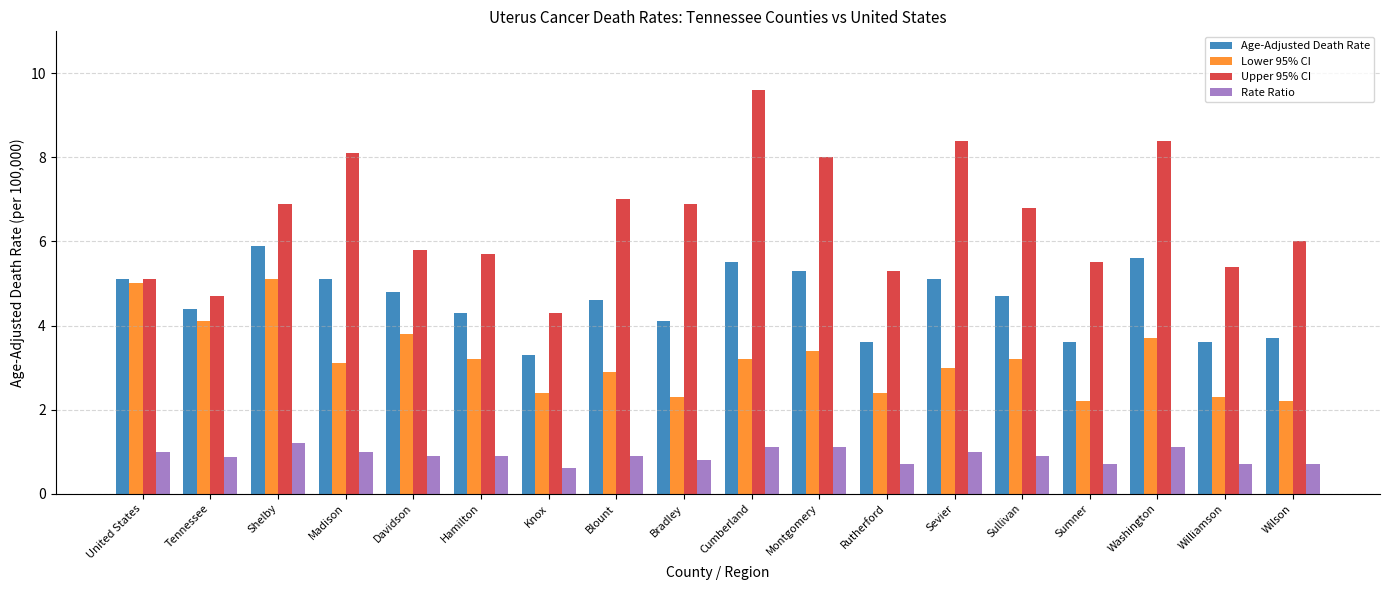

What is the sum of the Upper 95% CI values at Wilson and Washington?

14.4